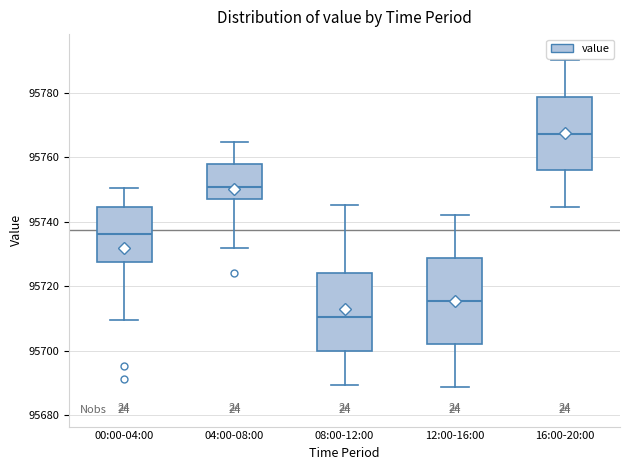

Reading left to right, read every box against the y-axis: the position of its median line, the range the box covers, and the ends of its whiskers. The values are not printed on the chart, so give them approximately, as read against the axis.

00:00-04:00: median 95736, box 95728 to 95744, whiskers 95710 to 95750
04:00-08:00: median 95750, box 95748 to 95758, whiskers 95732 to 95764
08:00-12:00: median 95710, box 95700 to 95724, whiskers 95690 to 95746
12:00-16:00: median 95716, box 95702 to 95728, whiskers 95688 to 95742
16:00-20:00: median 95768, box 95756 to 95778, whiskers 95744 to 95790